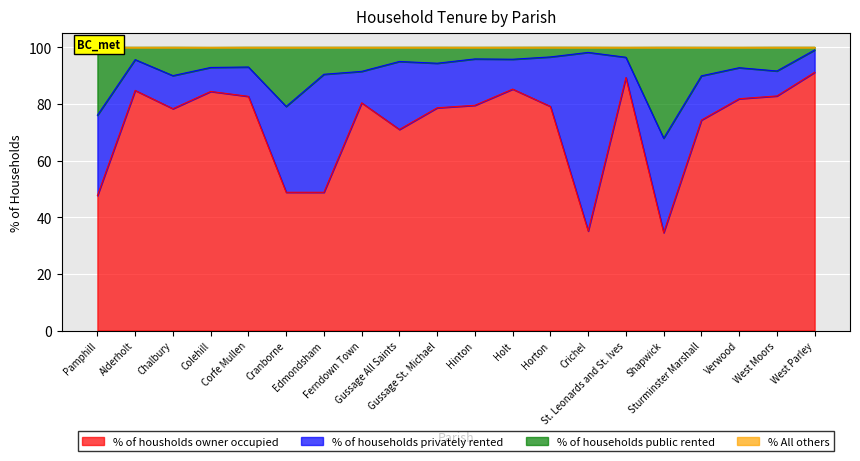

What is the lowest value of the % of housholds owner occupied series?

34.6